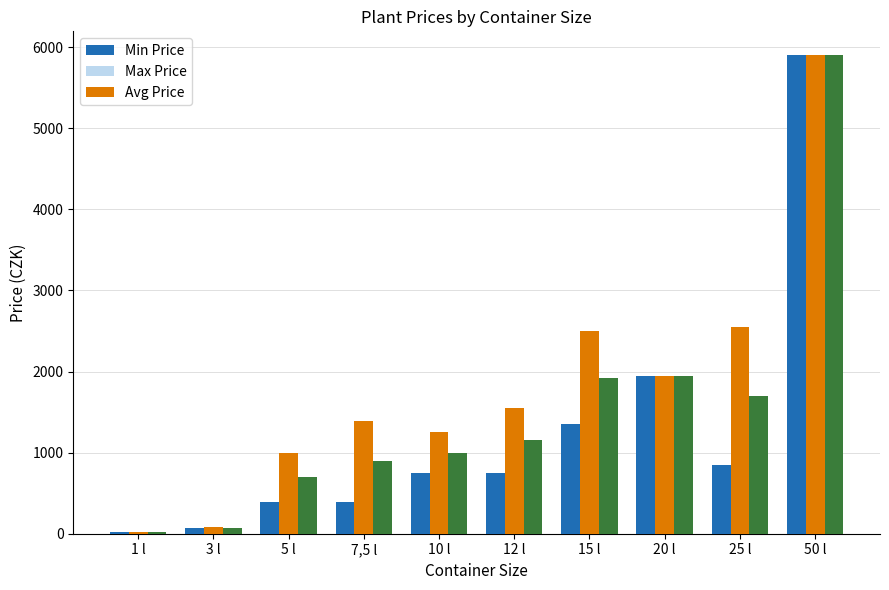

Which series changed the most between 3 l and 20 l?

Min Price